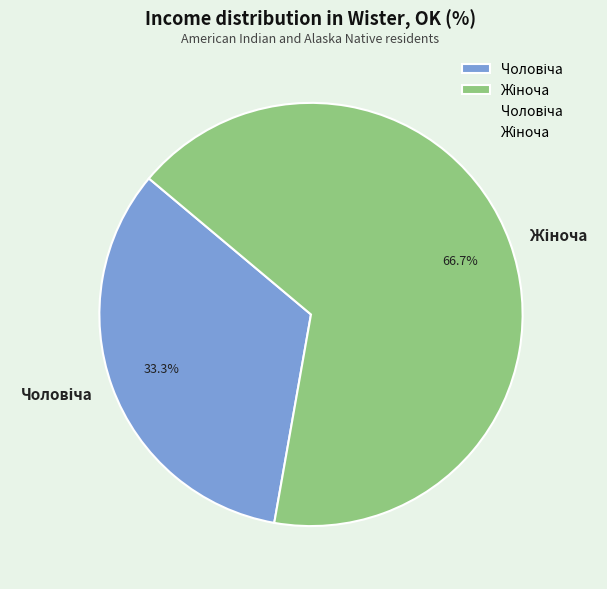

Does any single category account for the majority?

Yes